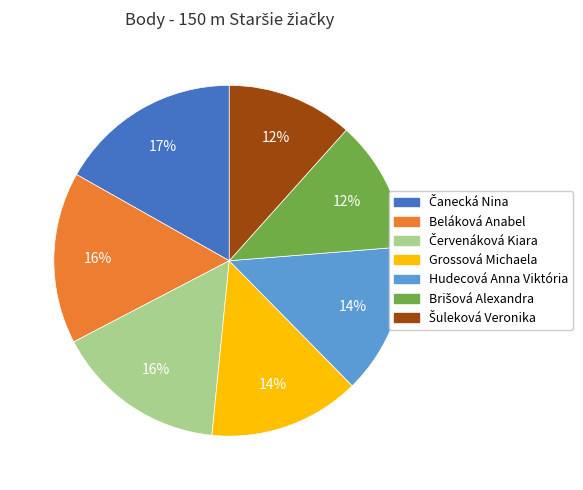

How many segments does this pie chart have?

7